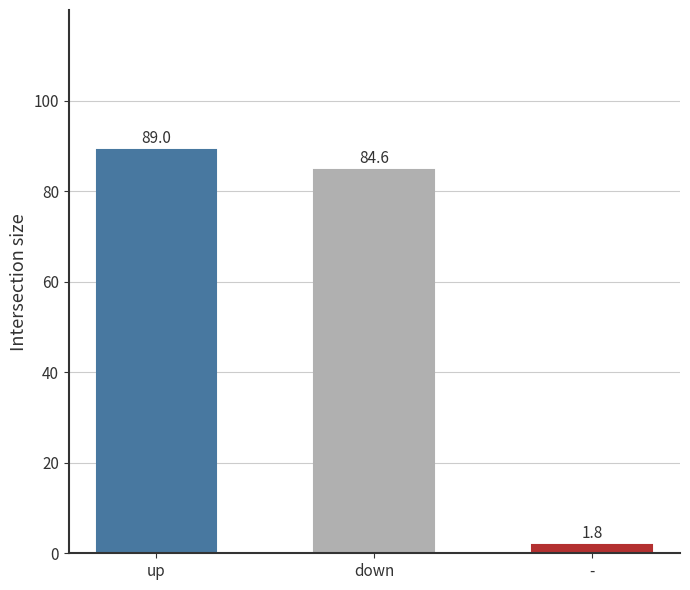

What is the minimum value shown in the chart?

1.8